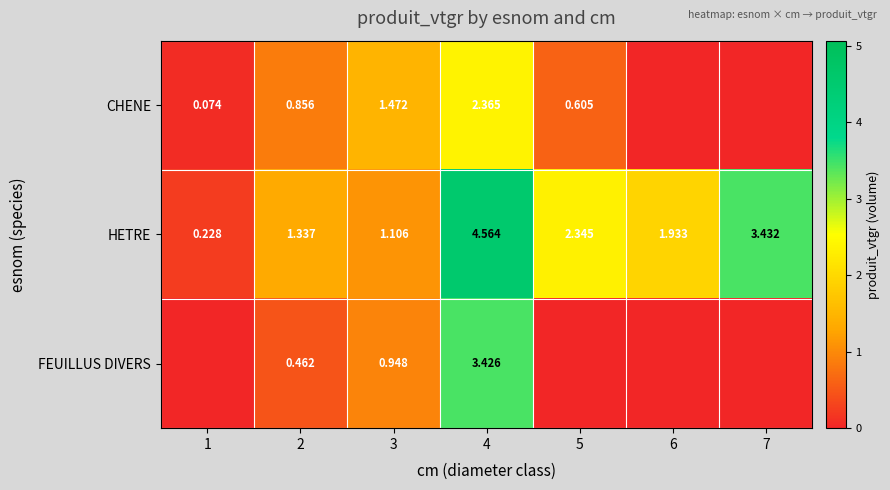

Which series has the largest range (max minus min)?

HETRE